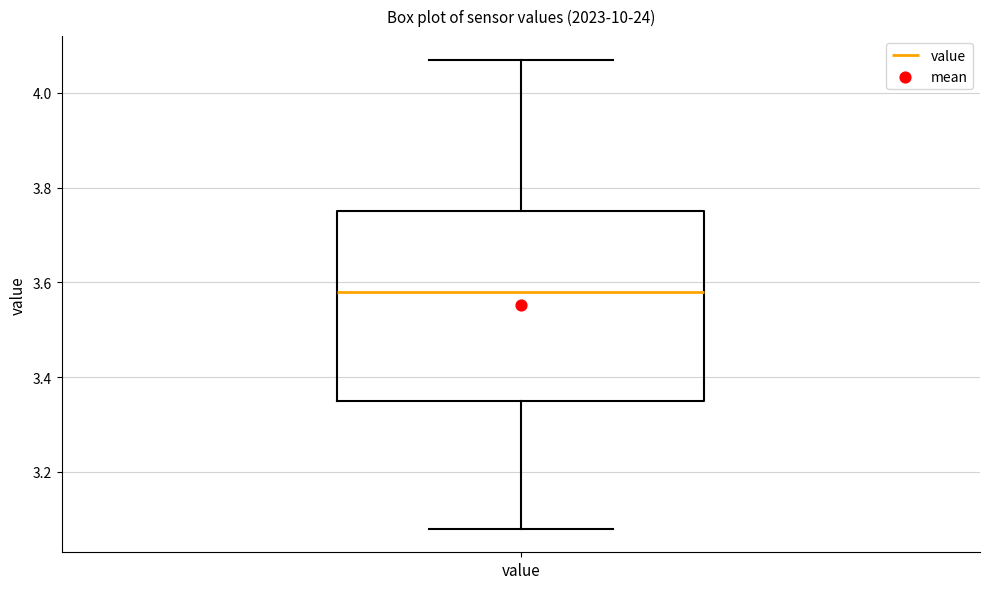

Read this box plot against the y-axis: the position of the median line, the range covered by the box, and the ends of both whiskers. The values are not printed on the chart, so give them approximately, as read against the axis.

median 3.58, box 3.36 to 3.76, whiskers 3.08 to 4.08